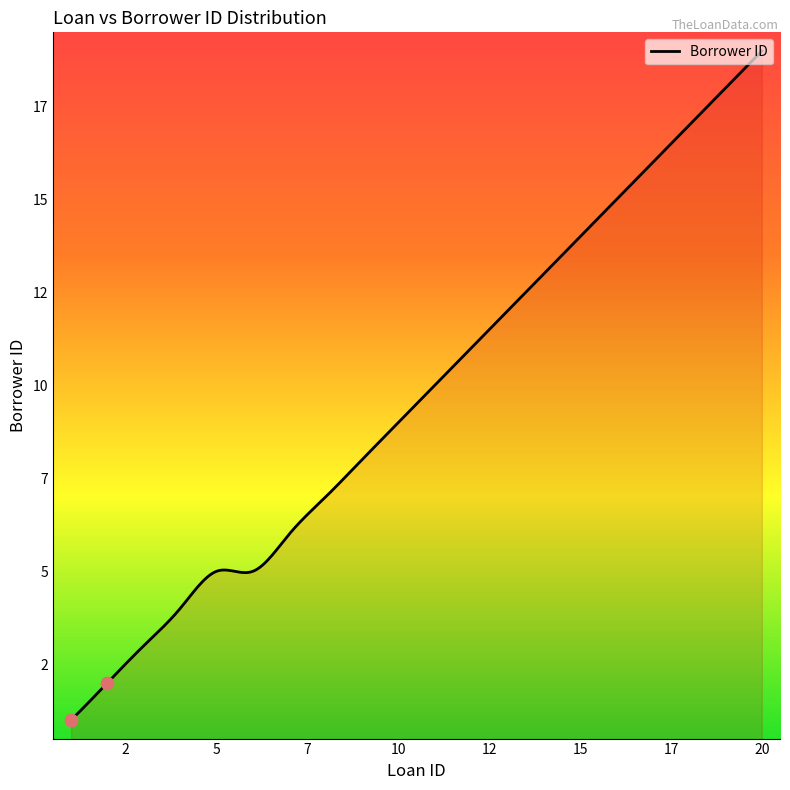

Approximately how many times larger is the value at 9 compared to 7?

1.3